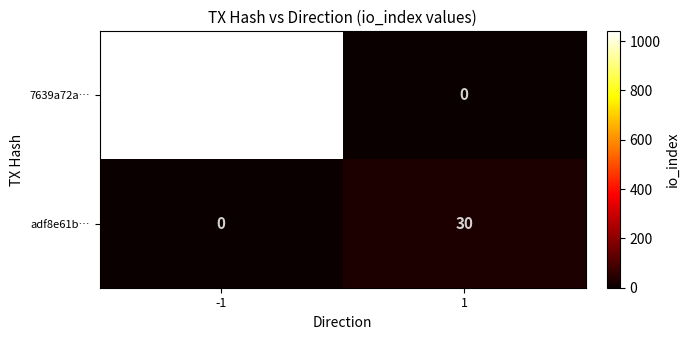

What is the approximate value of adf8e61b… at 1, to the nearest 10?

30